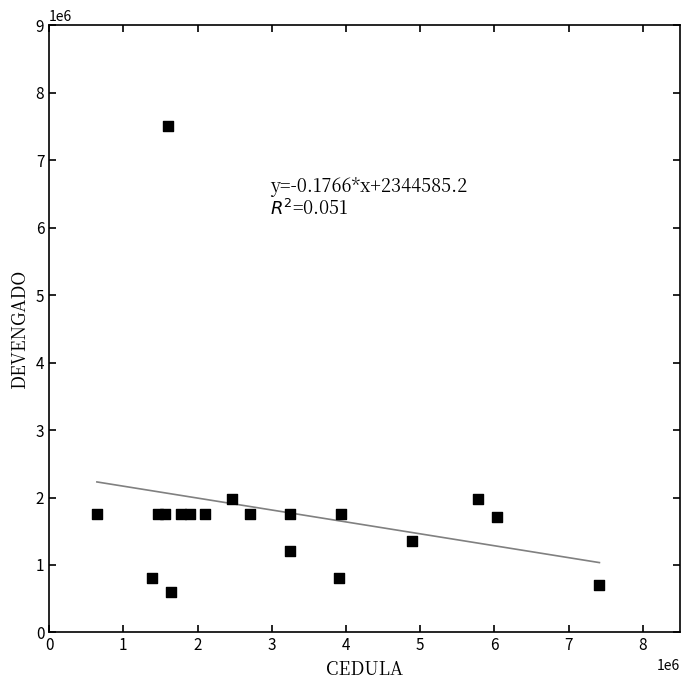

What is the range of X values (max minus min)?

6770910